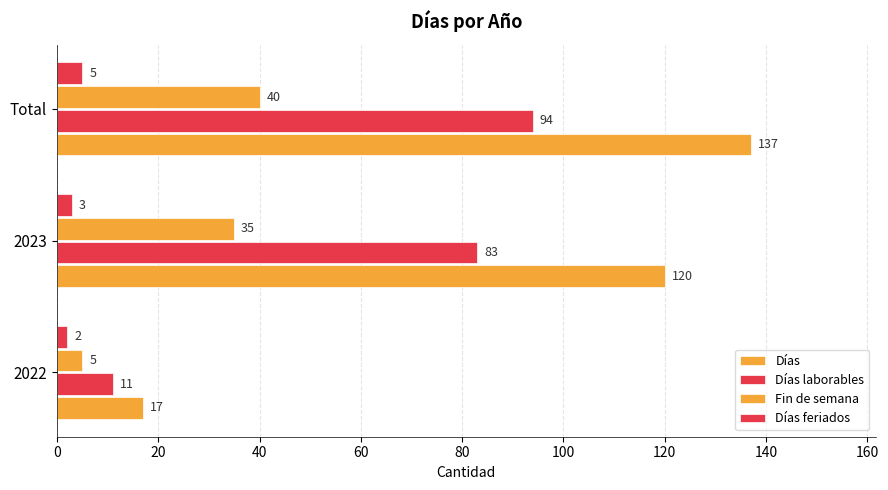

What is the average value of the Días feriados series?

3